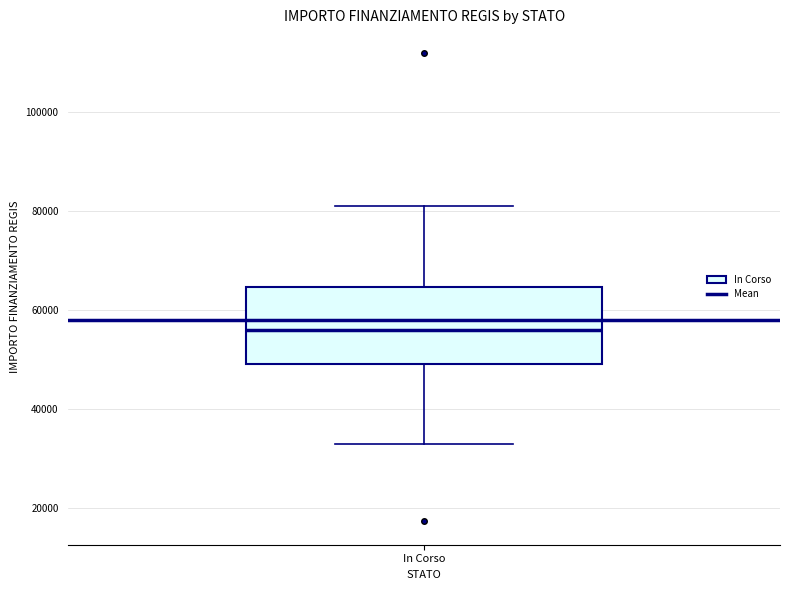

Transcribe this box plot: give where the median line is, the range the box spans, and where the two whiskers end, as read against the y-axis. The values are not printed on the chart, so give them approximately, as read against the axis.

median 56000, box 50000 to 64000, whiskers 32000 to 80000